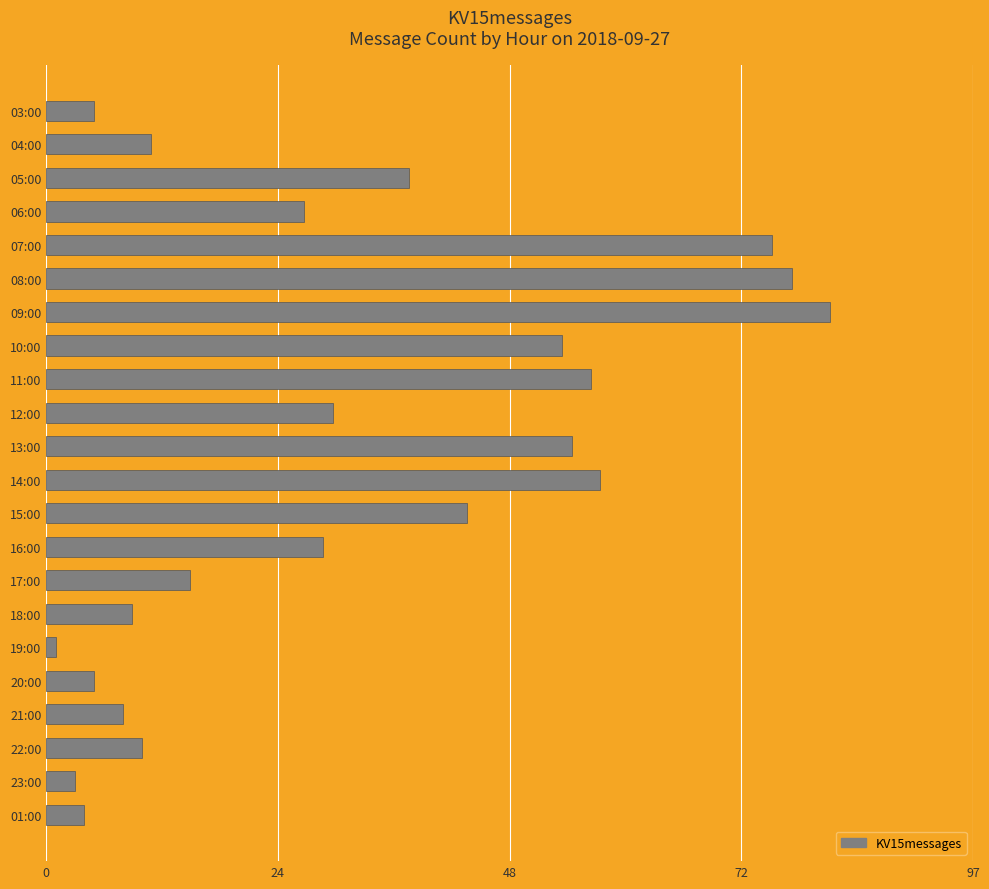

What is the label of the 9th bar from the bottom?

16:00